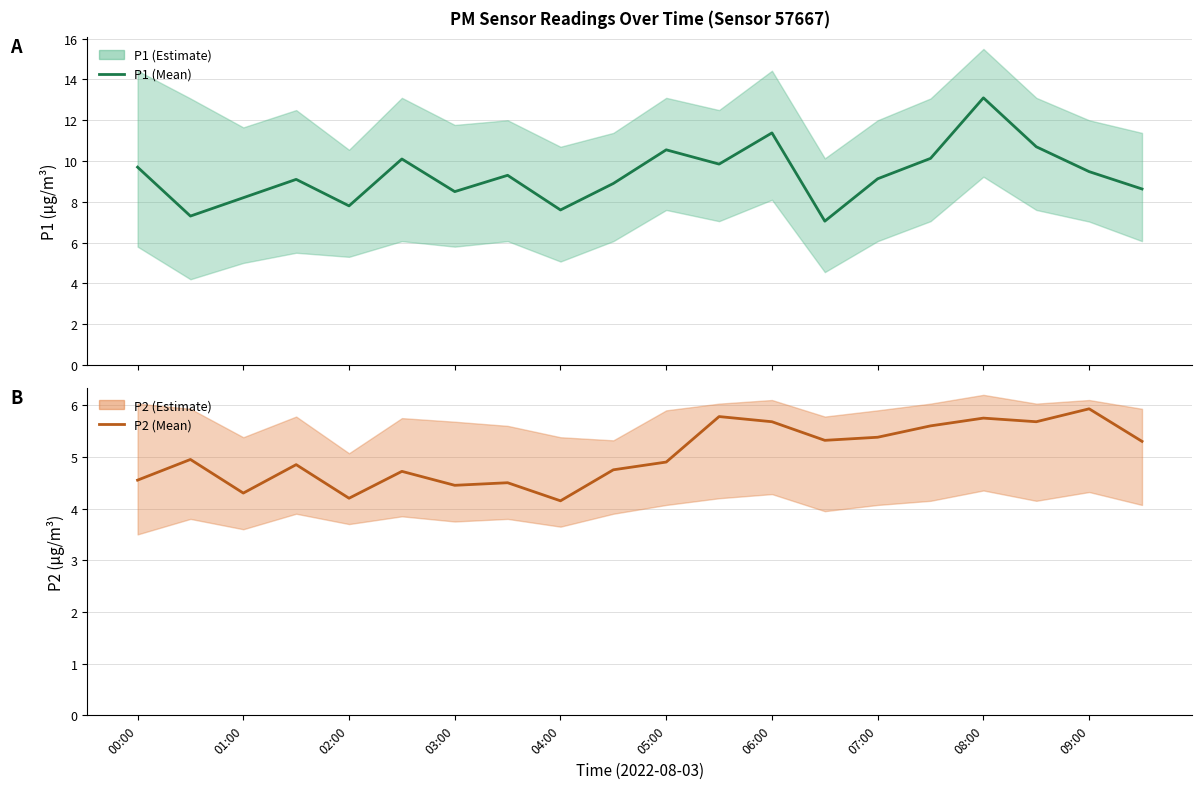

True or false: P2 and P1 intersect in this chart.

False